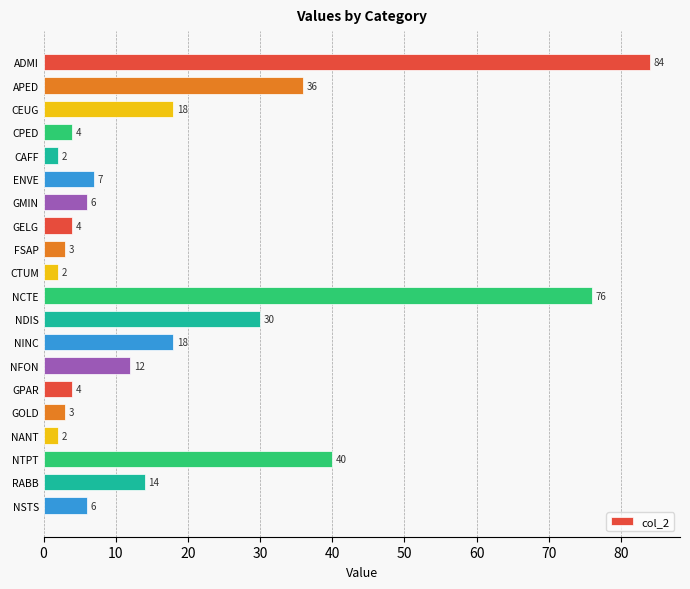

The value at NINC is 32. True or false?

False